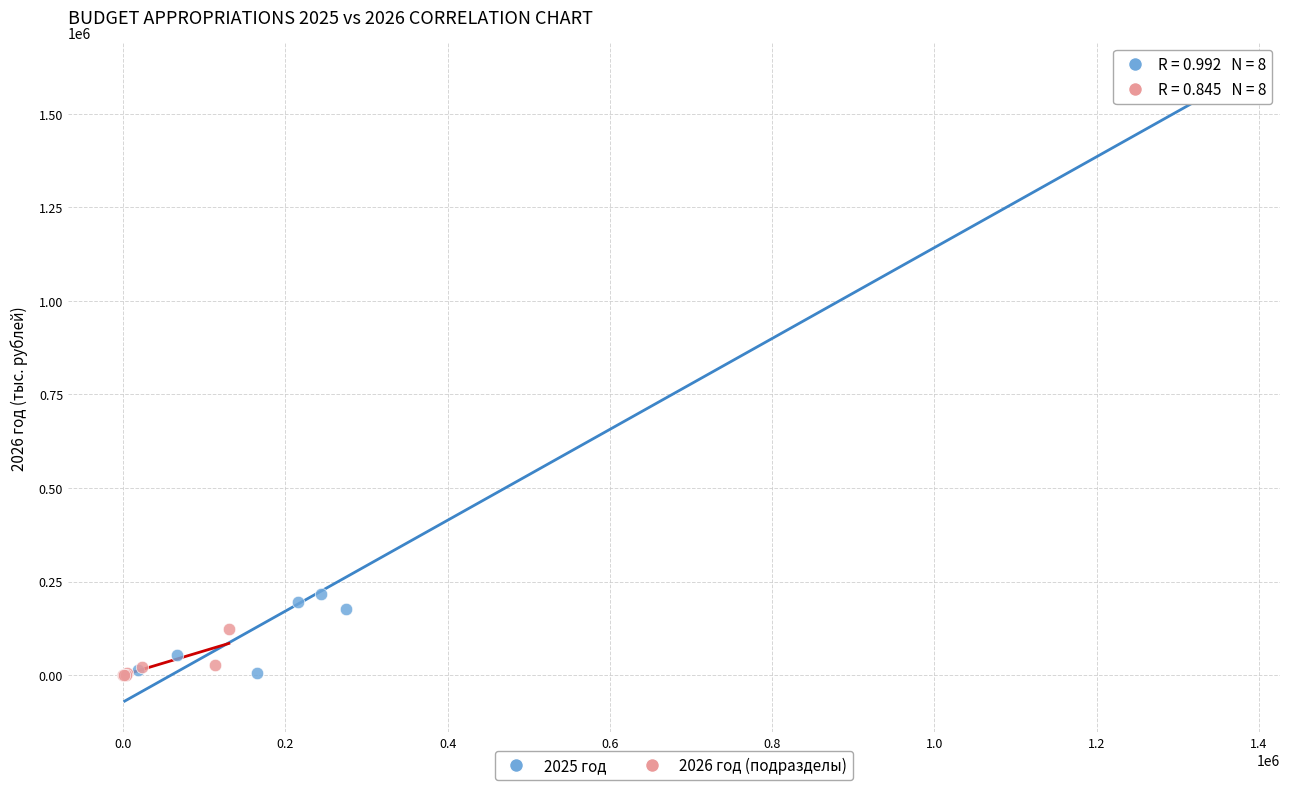

What are all the series names shown in the legend?

2025 год, 2026 год (подразделы)